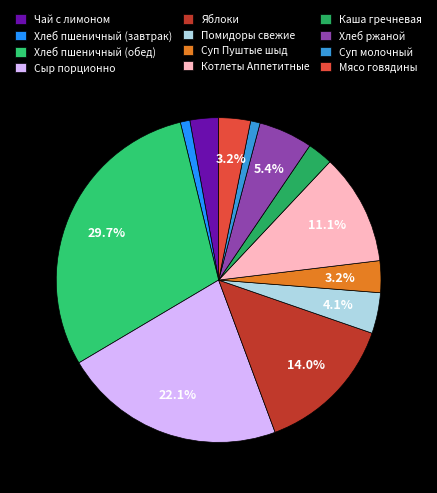

Approximately how many times larger is the value at Яблоки compared to Котлеты Аппетитные?

1.3